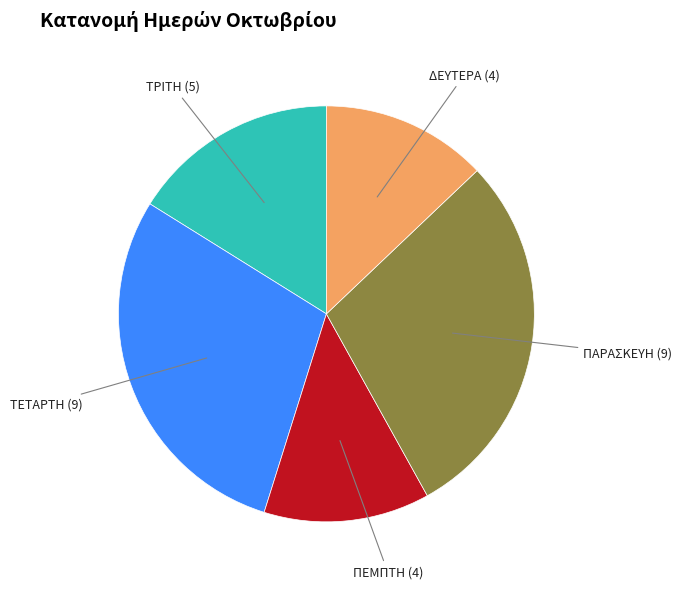

Is there any slice that represents more than half of the pie?

No